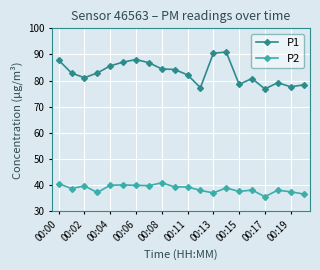

What is the minimum value for P1?

76.8